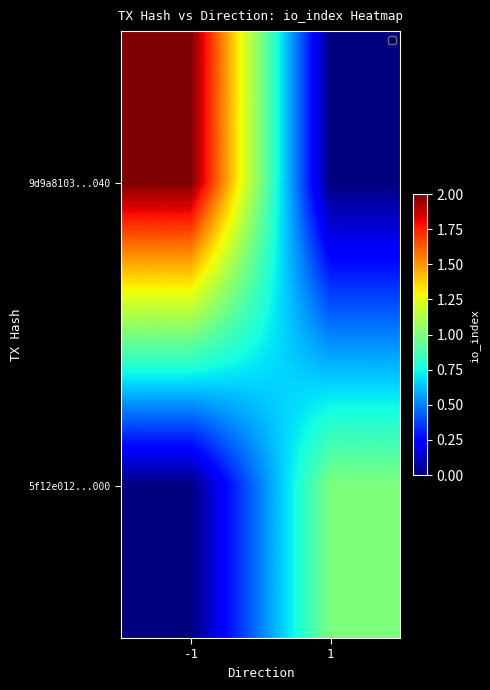

Reading left to right, transcribe all the data shown in this chart.

9d9a8103...040: -1=2	1=0
5f12e012...000: -1=0	1=1